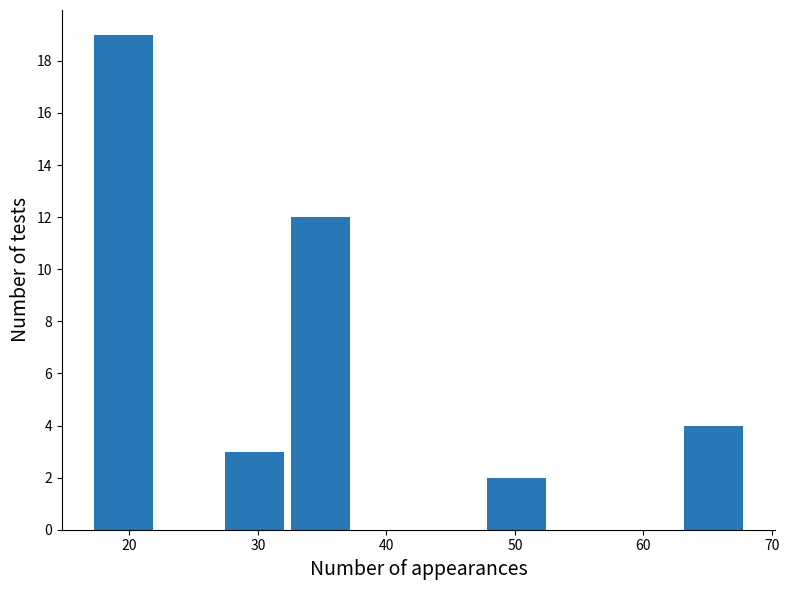

Reading left to right, transcribe this chart: for each bar, give the range it covers on the x-axis and its height. Neither the bar edges nor the heights are printed on the chart, so give them approximately, as read against the axes.

17.0 to 22.1: 19
22.1 to 27.2: 0
27.2 to 32.3: 3
32.3 to 37.4: 12
37.4 to 42.5: 0
42.5 to 47.6: 0
47.6 to 52.7: 2
52.7 to 57.8: 0
57.8 to 62.9: 0
62.9 to 68.0: 4